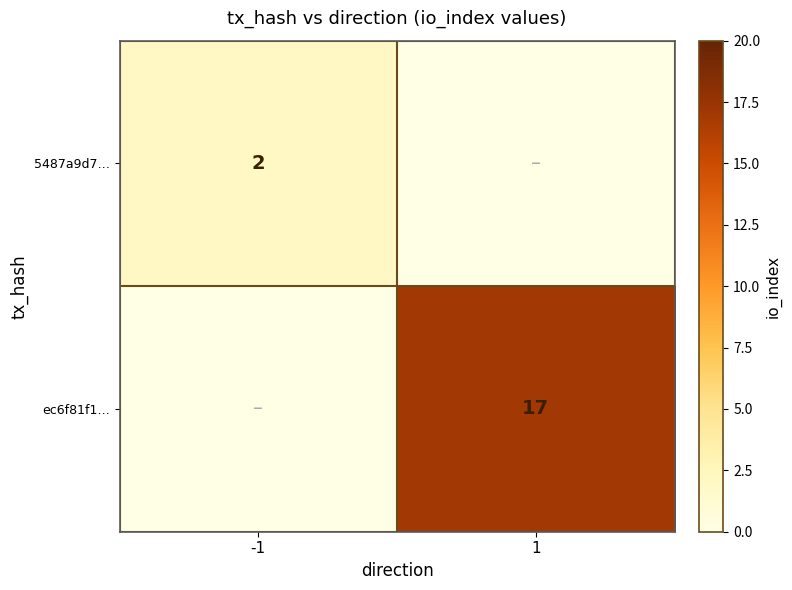

True or false: ec6f81f1… has a value of 17 at 1.

True